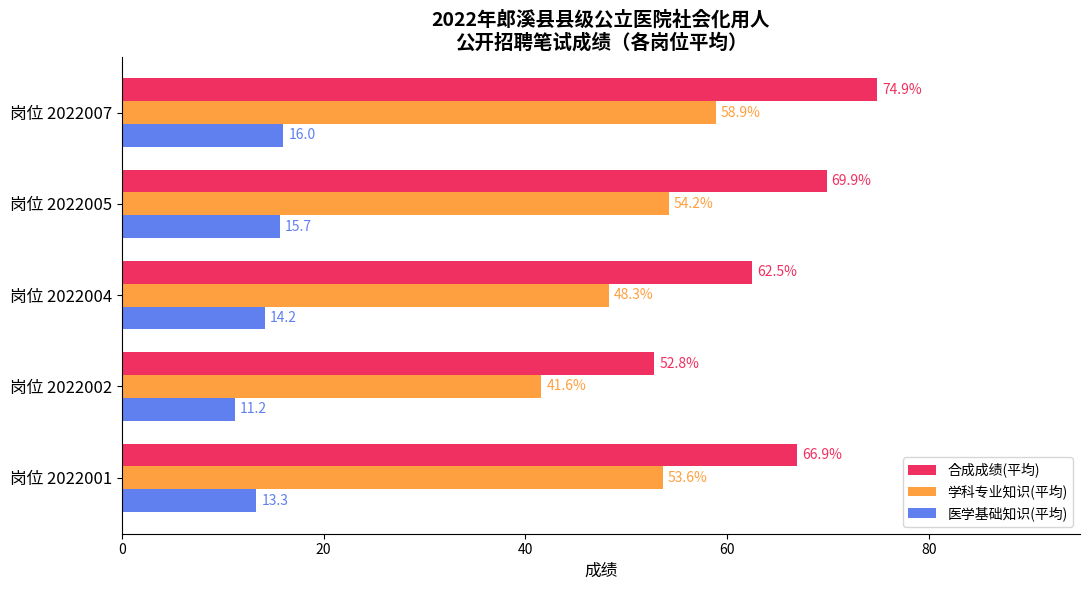

What is the difference between the maximum and minimum values in the 医学基础知识(平均) series?

4.8